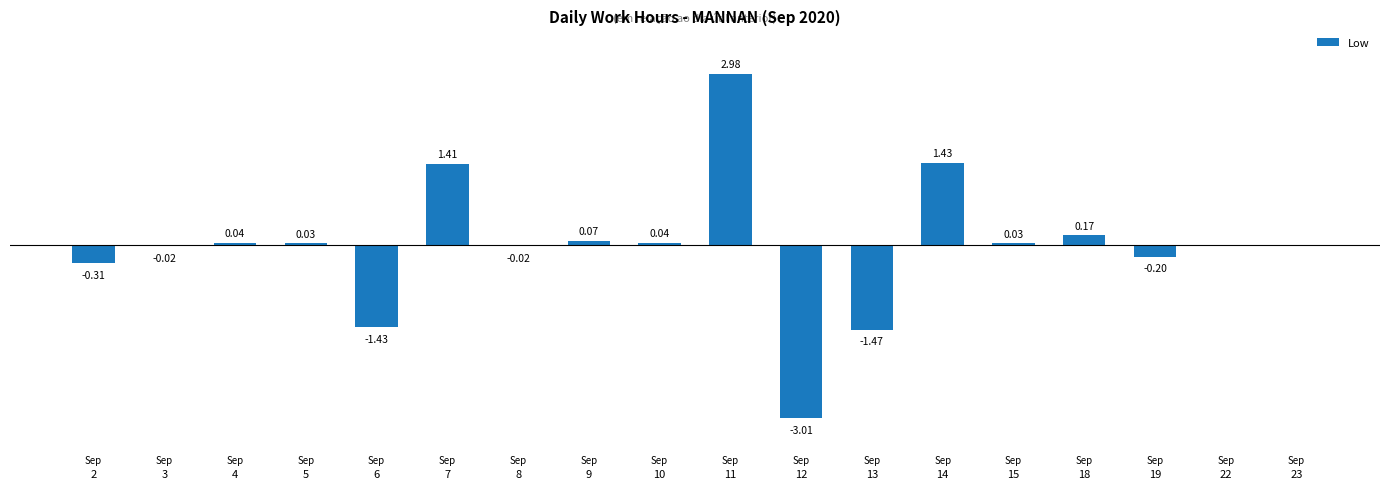

What is the sum of the values at 15 and 9?

0.1